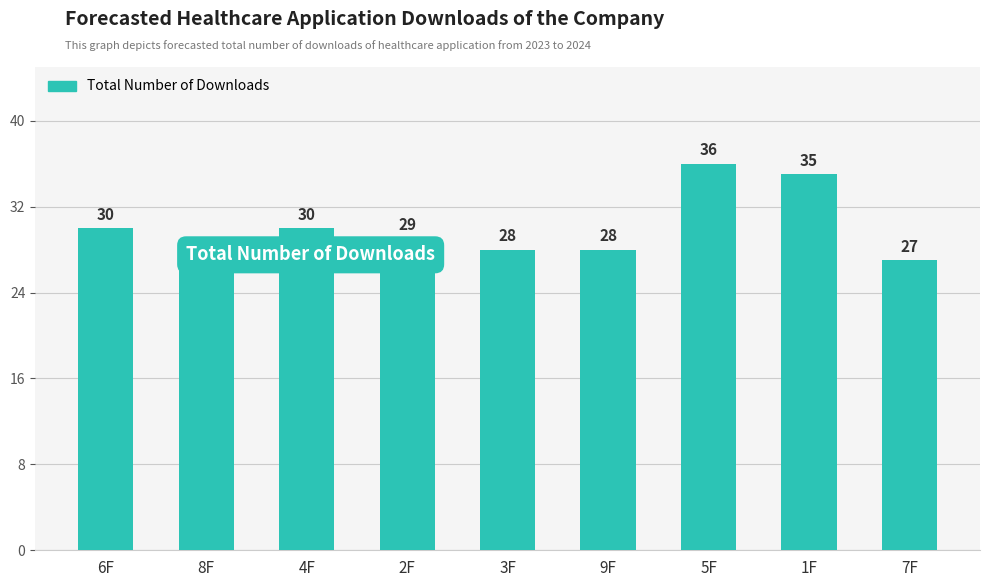

The chart shows a value of 13 at 2F. True or false?

False